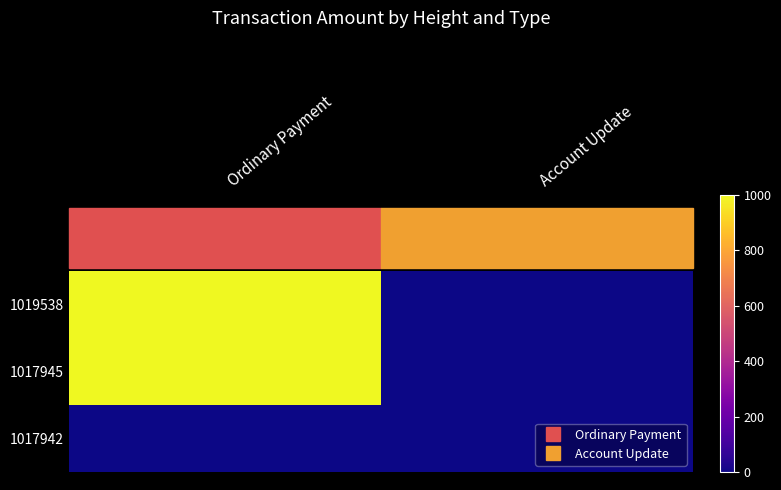

Between Account Update and Ordinary Payment, which is larger?

Ordinary Payment